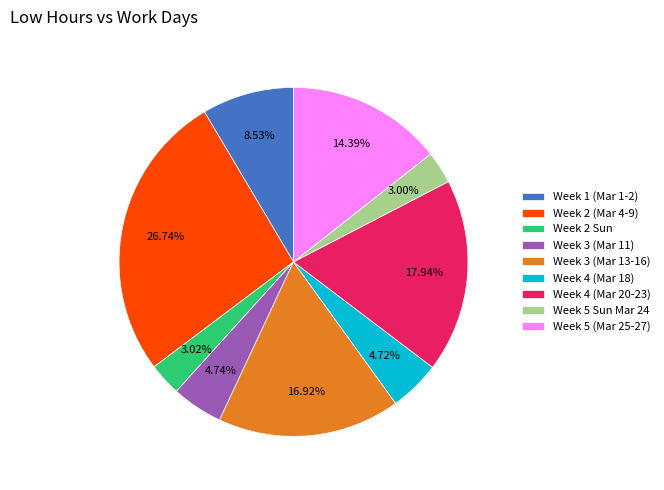

To the nearest percent, what is the difference between the largest and smallest slice percentages?

24%